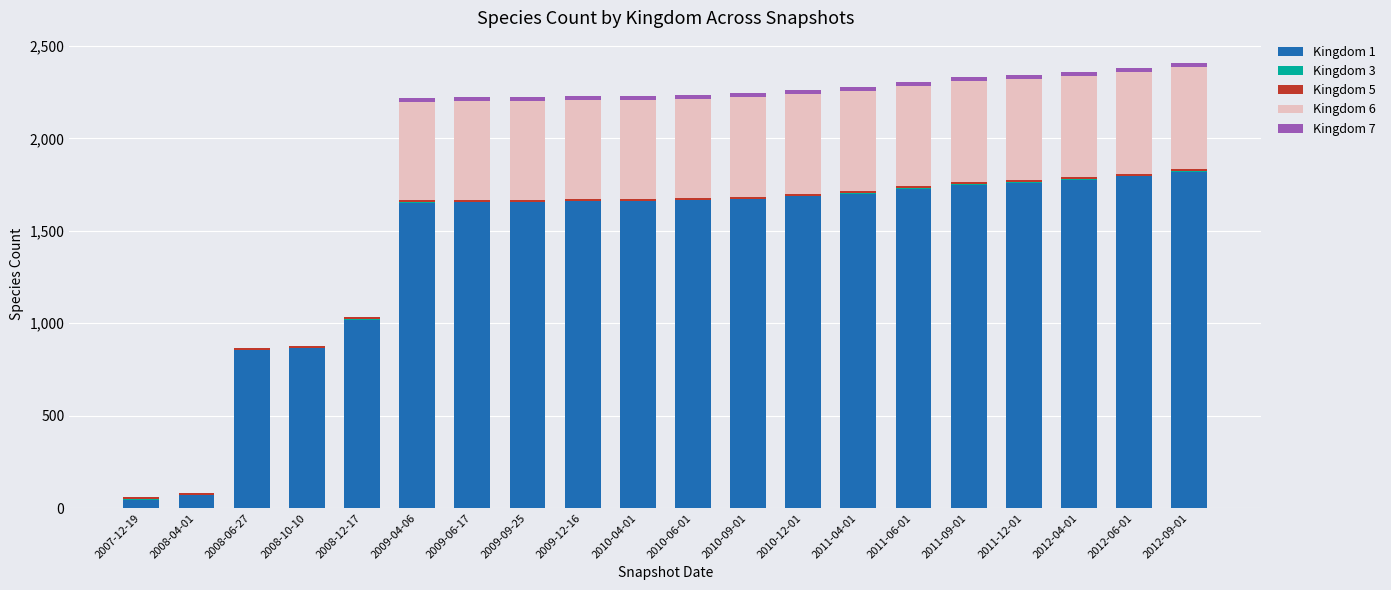

The value of Kingdom 1 at 2009-04-06 is 1652. True or false?

True